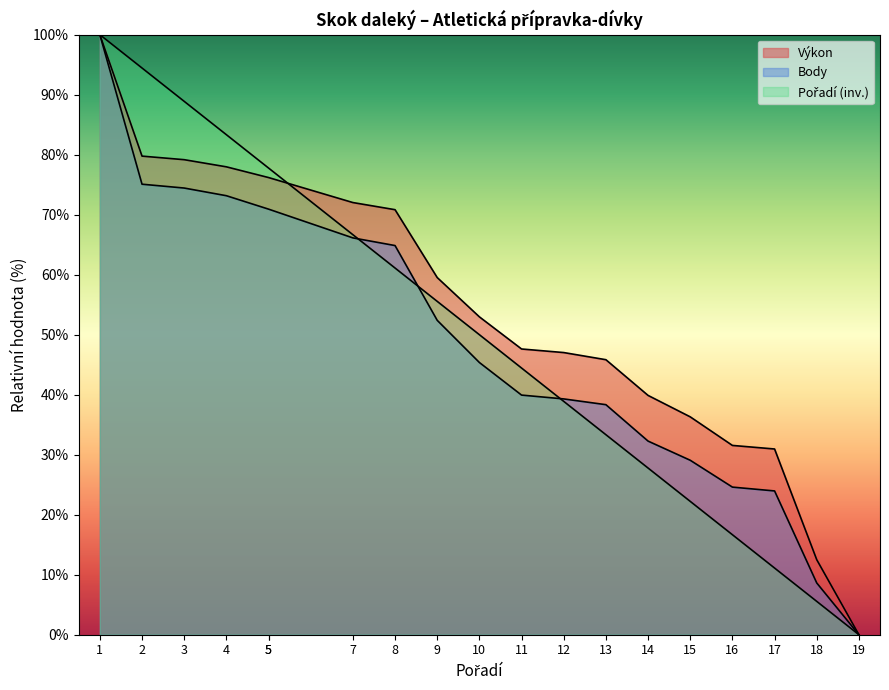

Is the value of Výkon at 17 greater than the value of Body at 10?

No